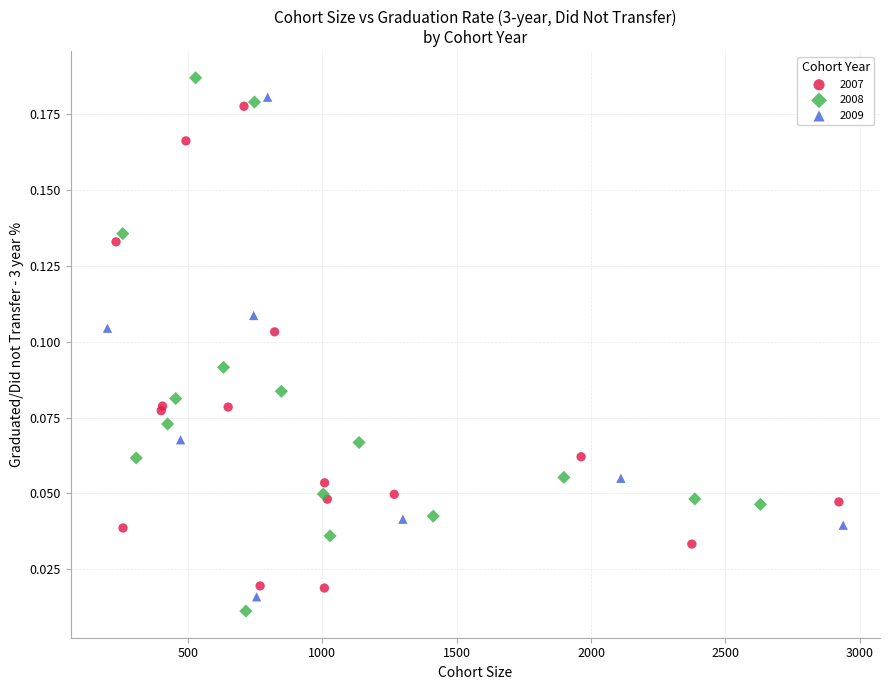

Which series has the widest spread of Y values?

2008